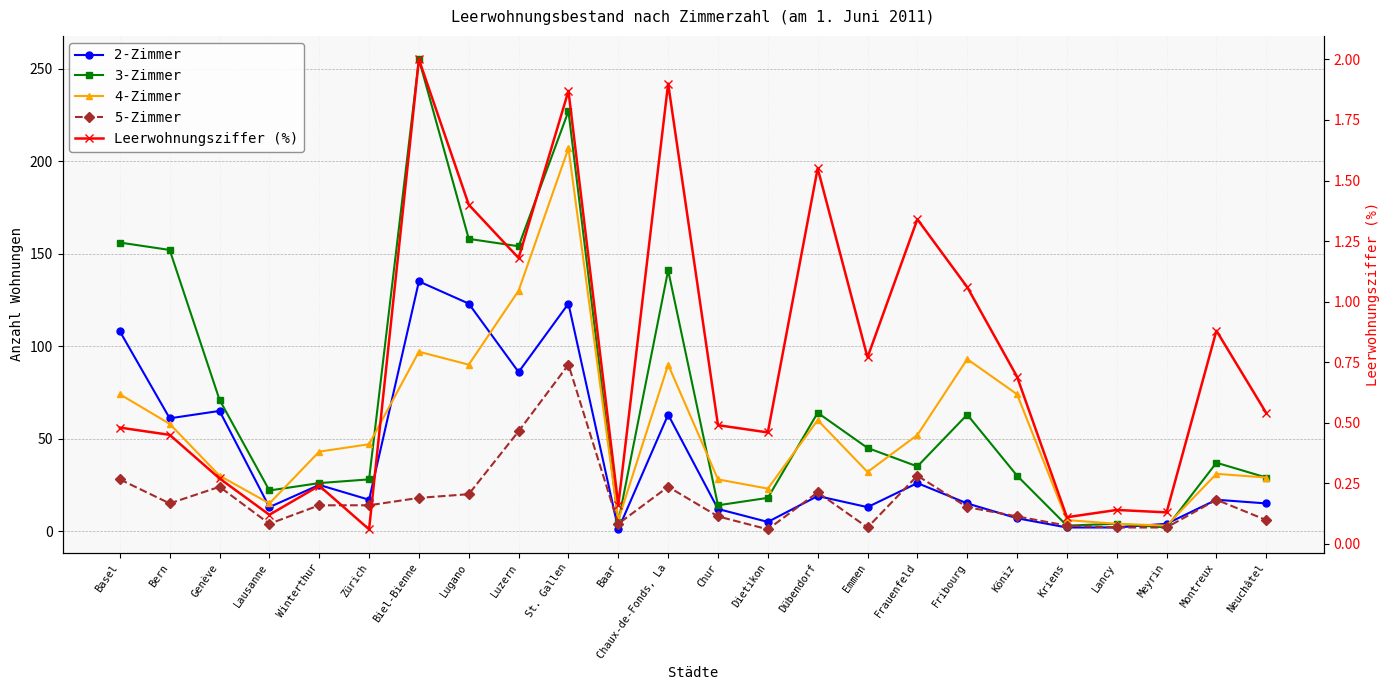

List the series in order of their peak value, lowest first.

Leerwohnungsziffer (%), 5-Zimmer, 2-Zimmer, 4-Zimmer, 3-Zimmer